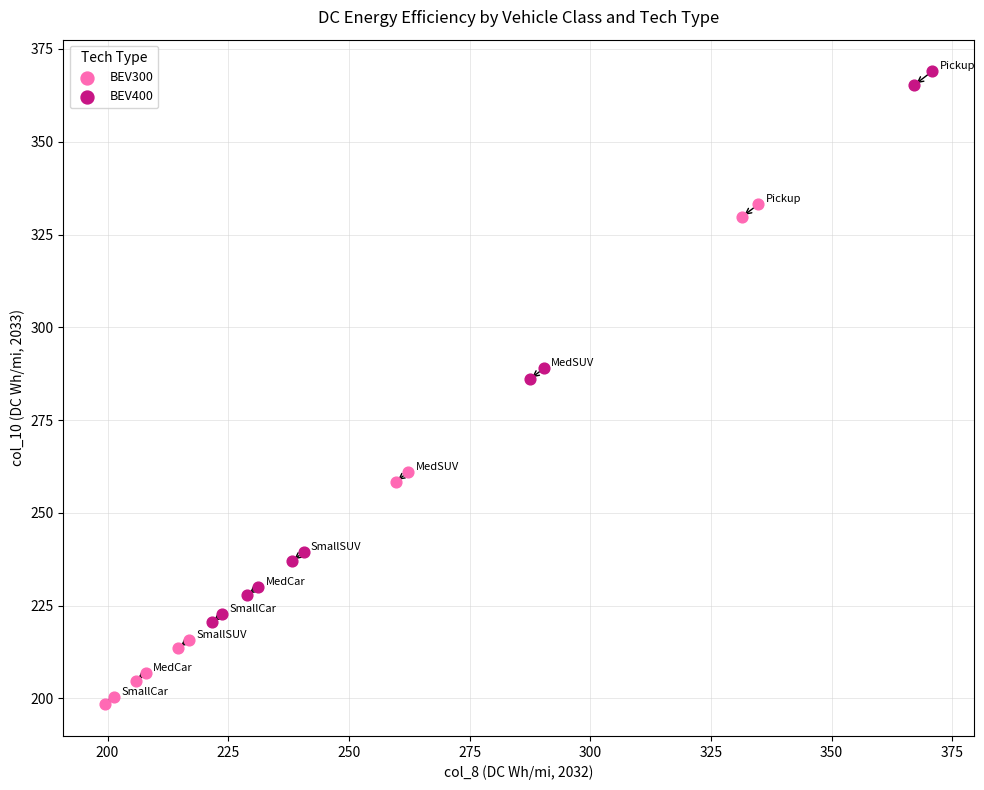

Which series contains the highest Y value?

BEV400